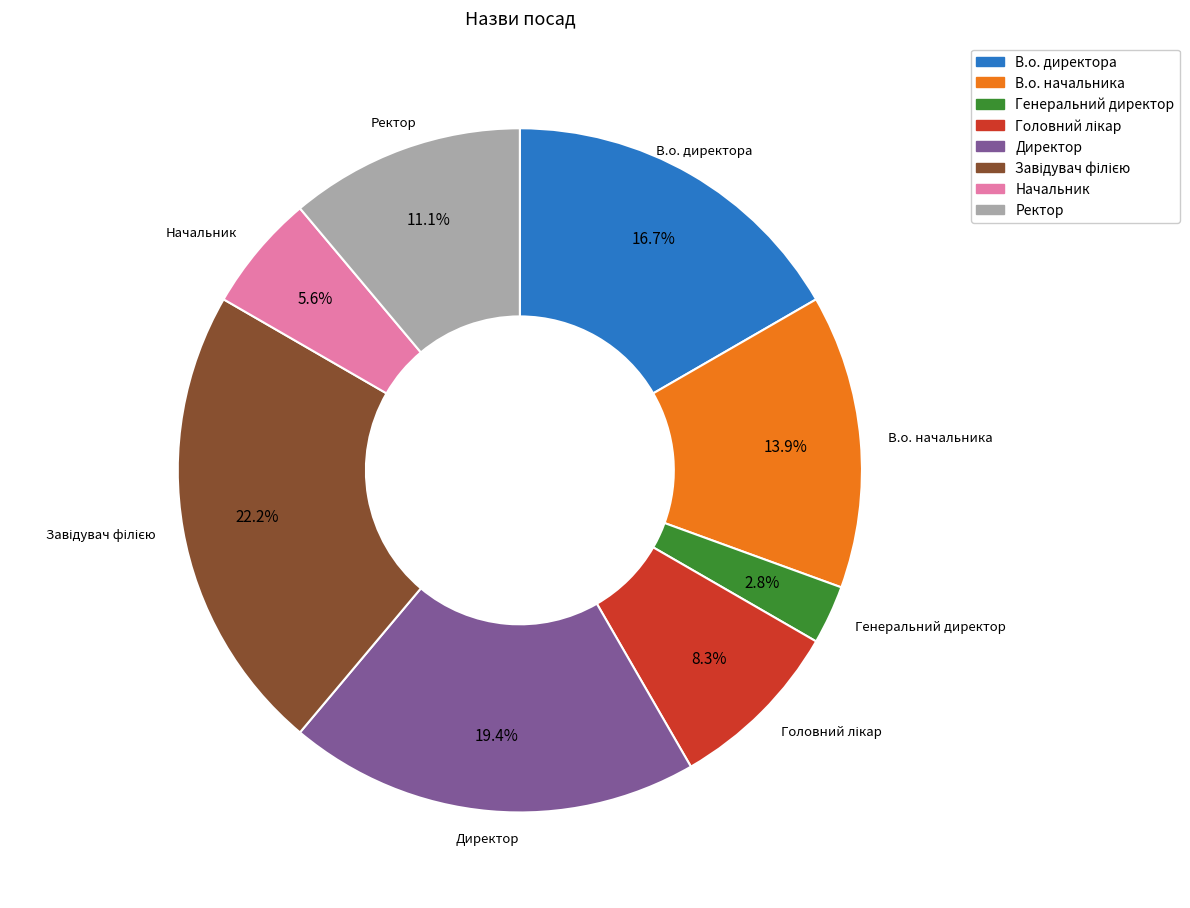

How many slices are in this pie chart?

8